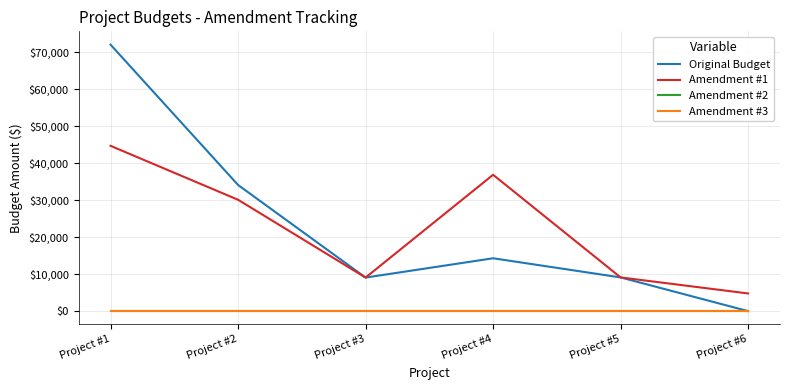

Does the chart have visible grid lines?

Yes